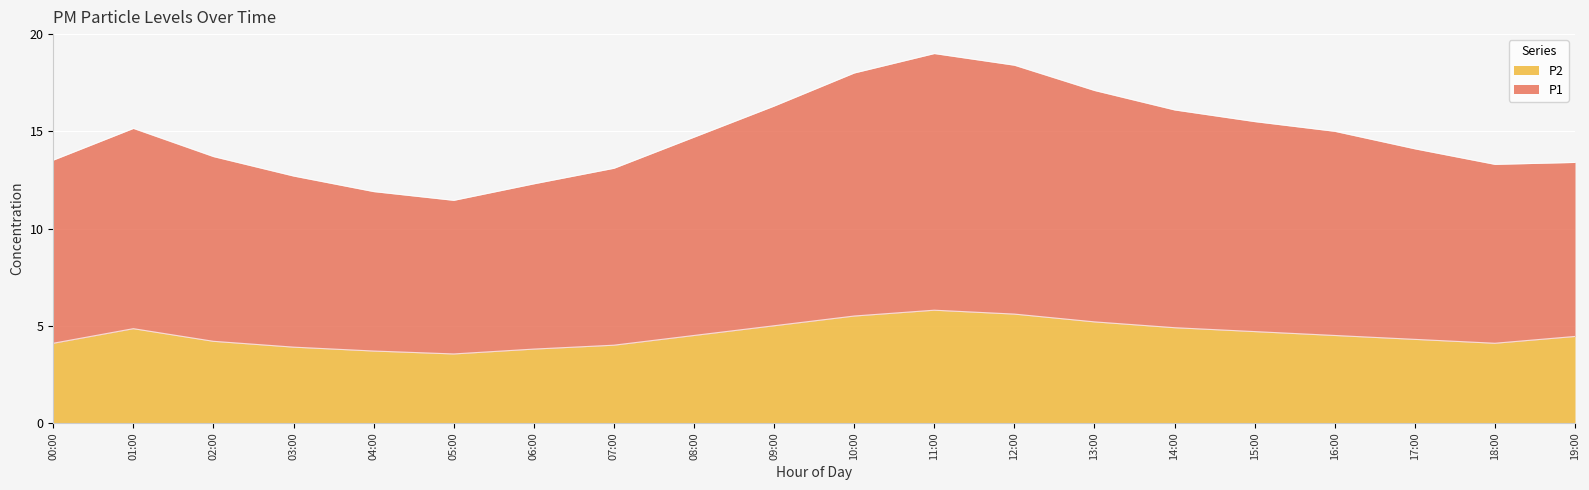

True or false: P1 and P2 intersect in this chart.

False